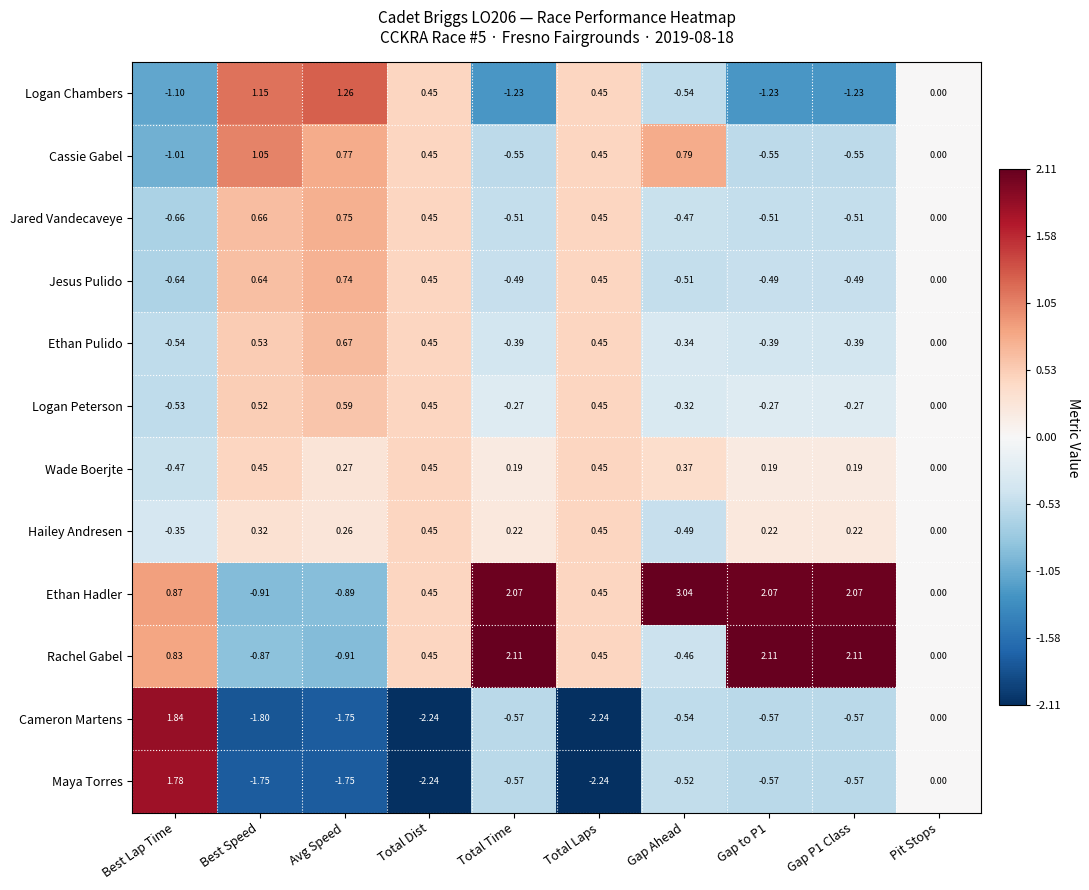

Where does the Wade Boerjte series first go above 0?

Best Speed